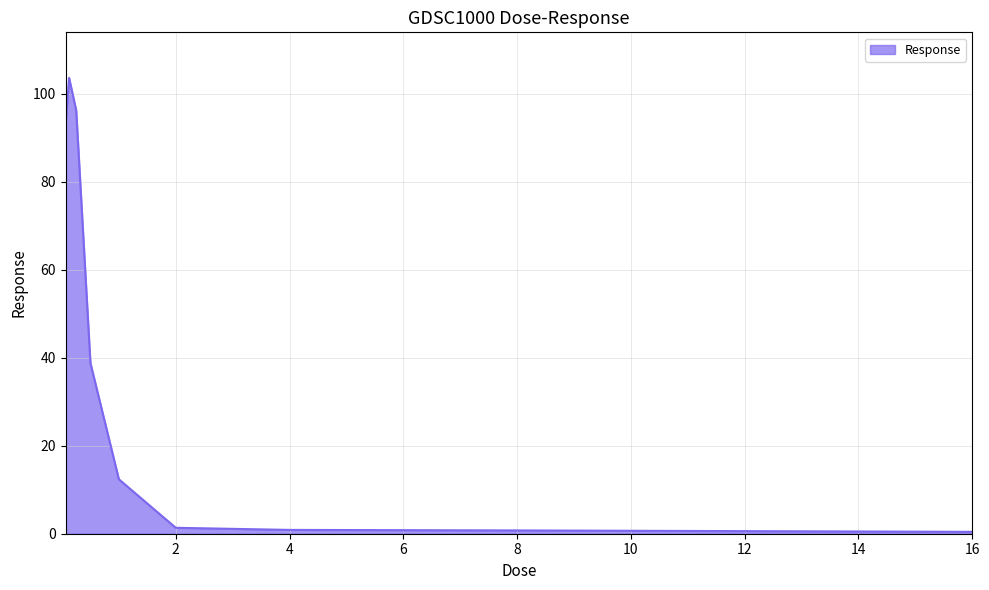

What is the difference between the maximum and minimum values?

103.2